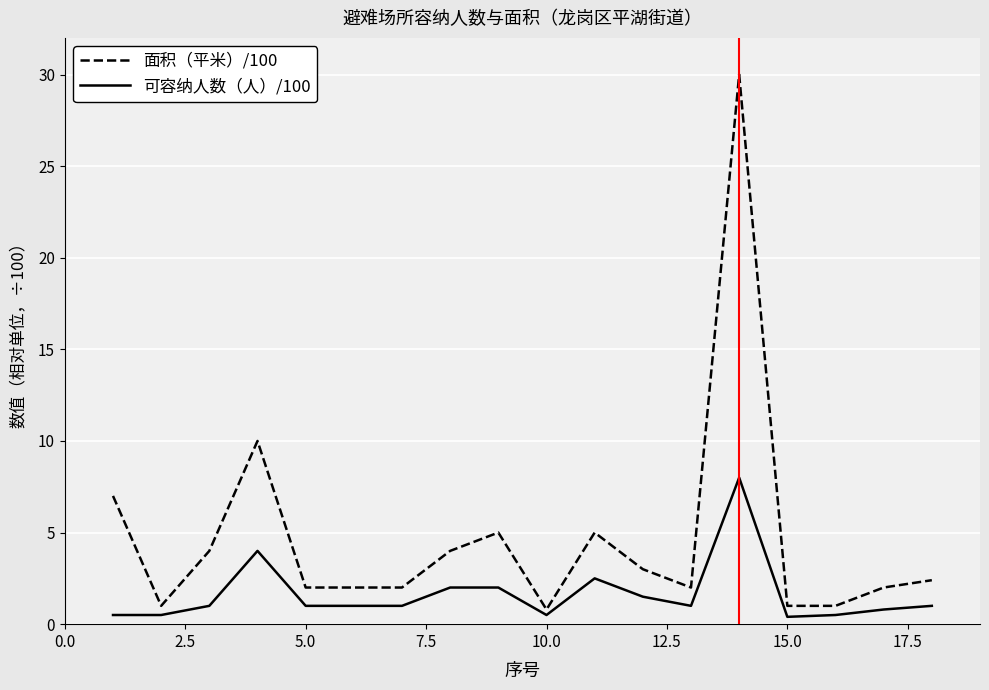

Rank the series by their maximum value, from lowest to highest.

可容纳人数（人）/100, 面积（平米）/100